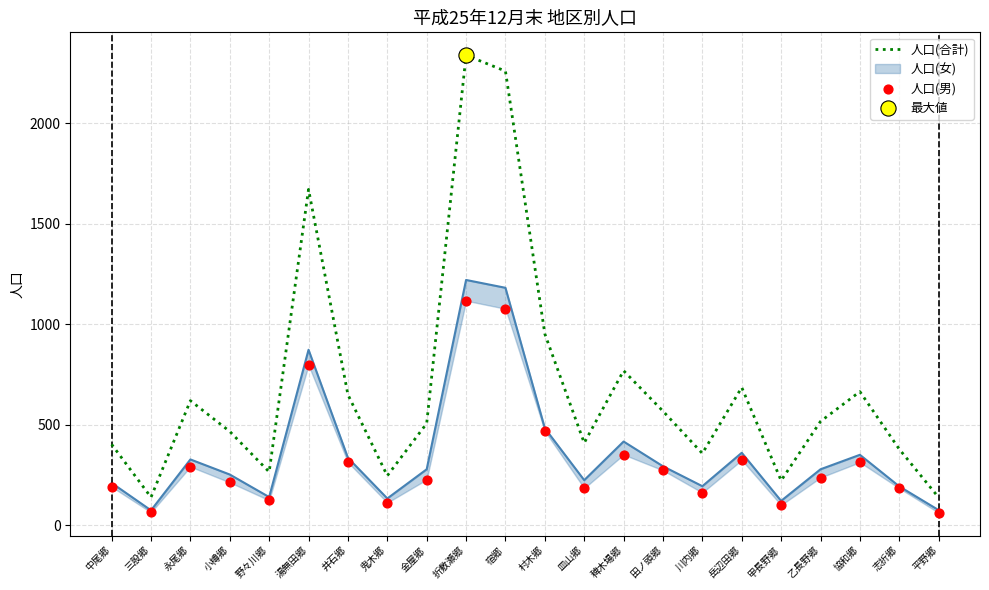

Is the value of 人口(男) at 岳辺田郷 greater than the value of 人口(合計) at 宿郷?

No